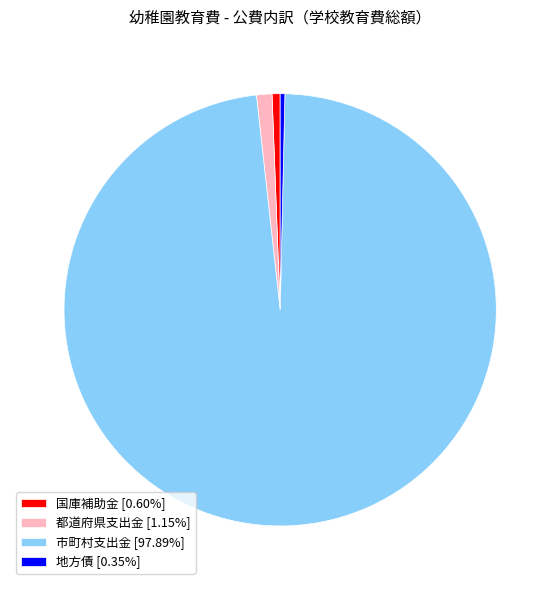

Is 市町村支出金 [97.89%] the majority of the pie?

Yes